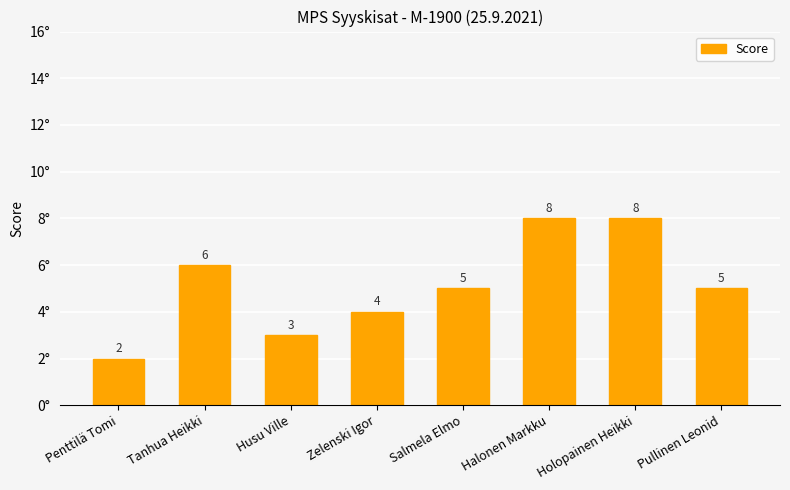

Reading left to right, transcribe all the data shown in this chart.

Penttilä Tomi=2	Tanhua Heikki=6	Husu Ville=3	Zelenski Igor=4	Salmela Elmo=5	Halonen Markku=8	Holopainen Heikki=8	Pullinen Leonid=5